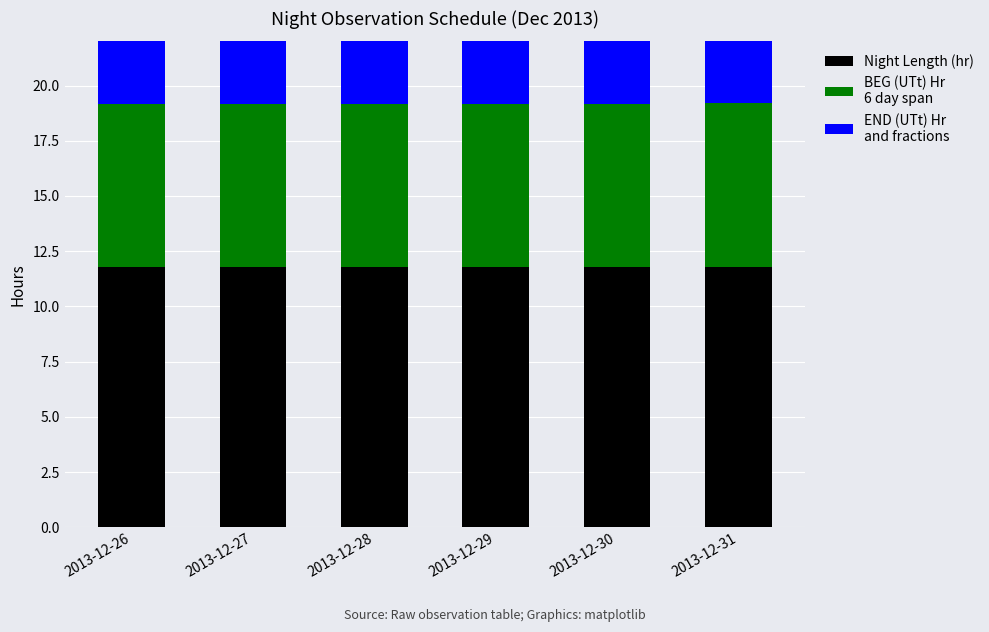

What is the difference between the maximum and minimum values in the BEG (UTt) Hr
6 day span series?

0.1